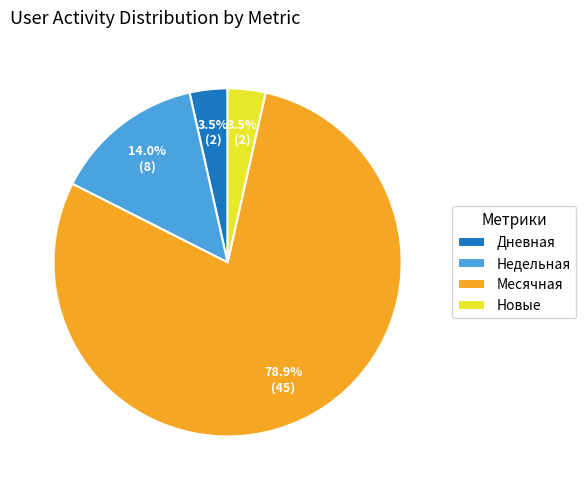

Which slice is the largest?

Месячная